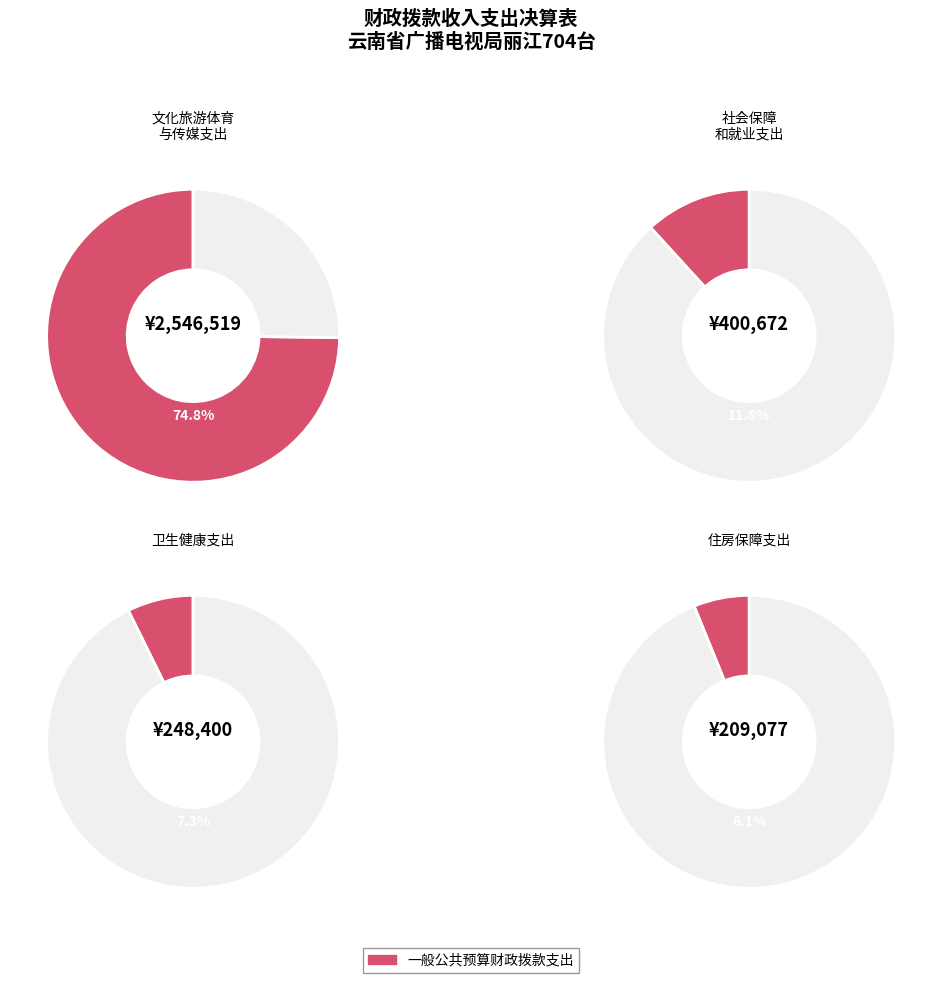

How many slices are in this pie chart?

4